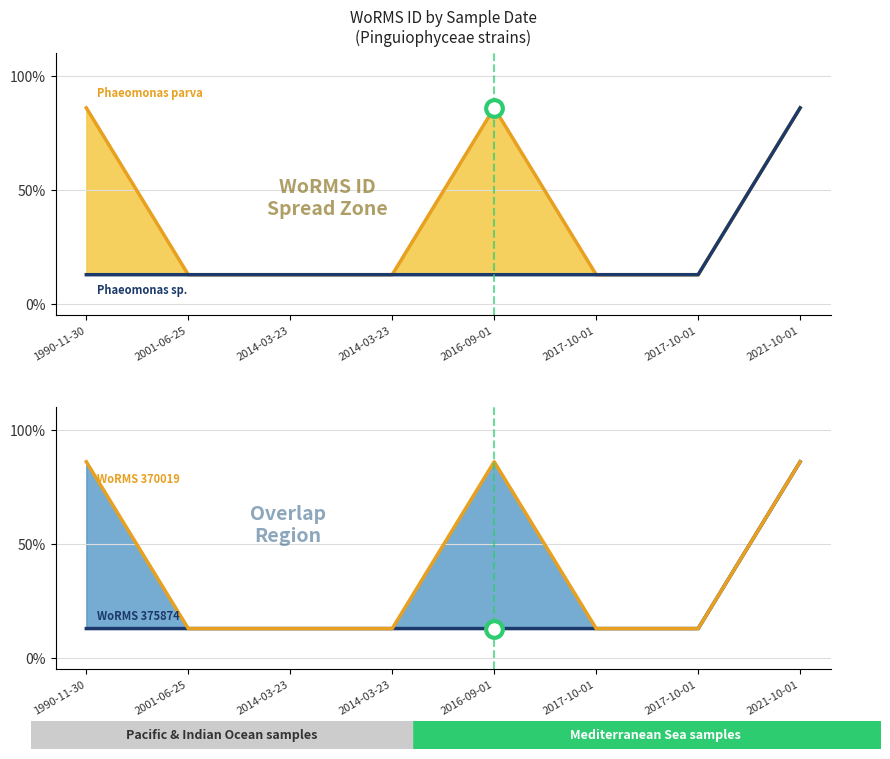

Is the value of Phaeomonas sp. (WoRMS 370019) at 2017-10-01 greater than the value of Phaeomonas parva (WoRMS 375874) at 1990-11-30?

No